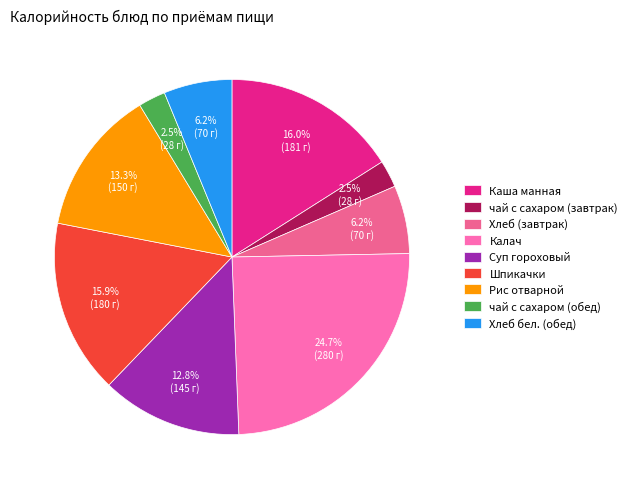

What percentage is NOT represented by чай с сахаром (обед)?

97.5%